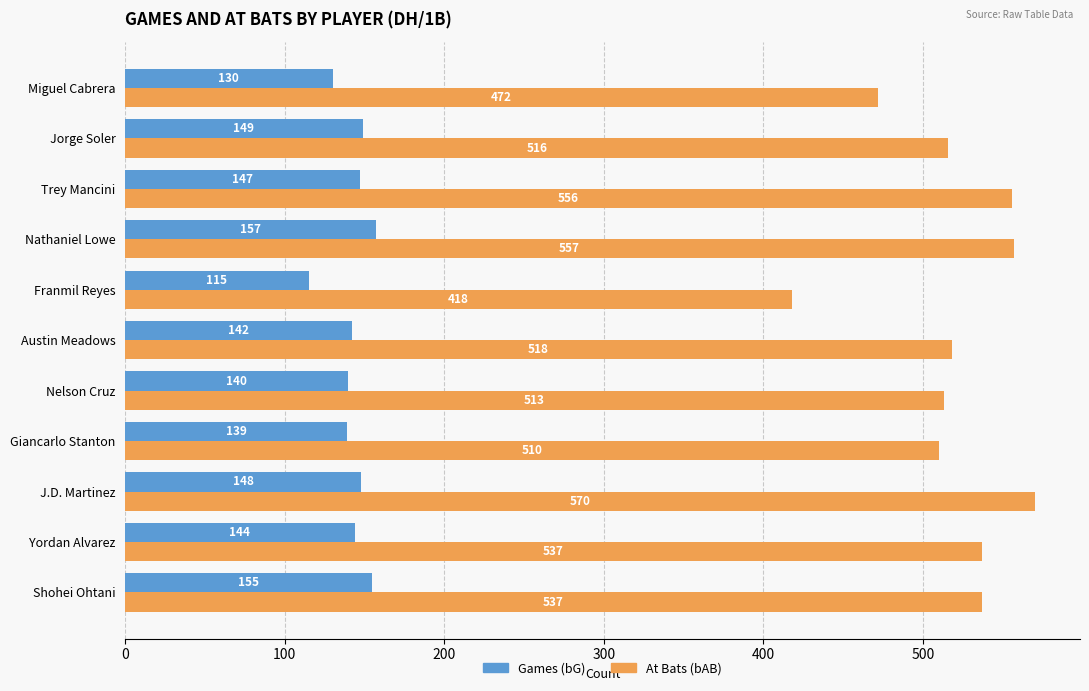

Rank the series by their maximum value, from highest to lowest.

At Bats (bAB), Games (bG)